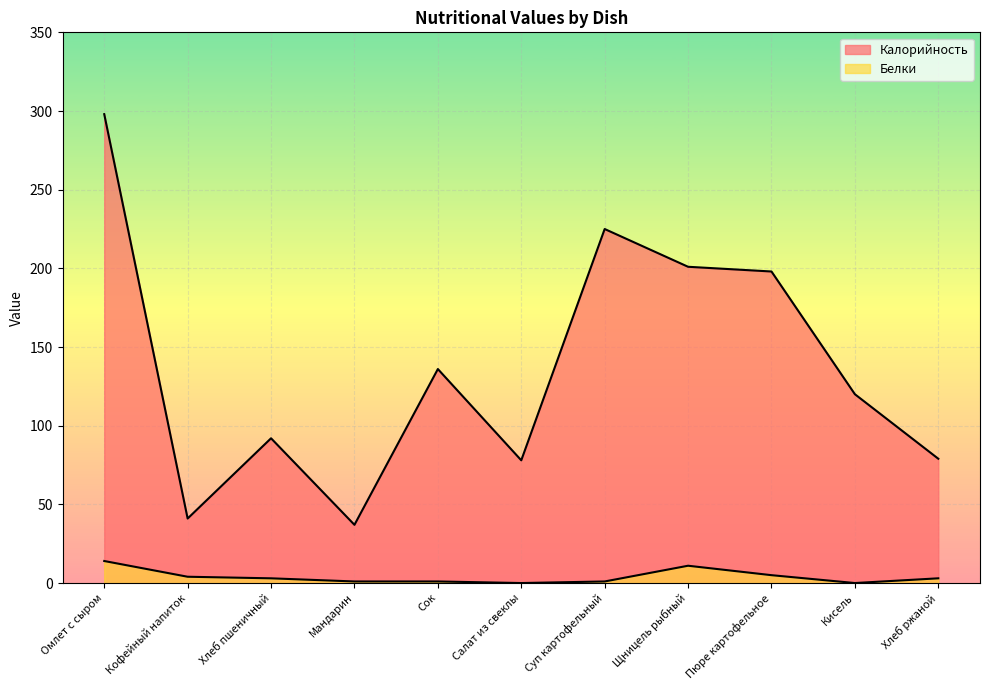

At which category is the sum across all series the highest?

Омлет с сыром